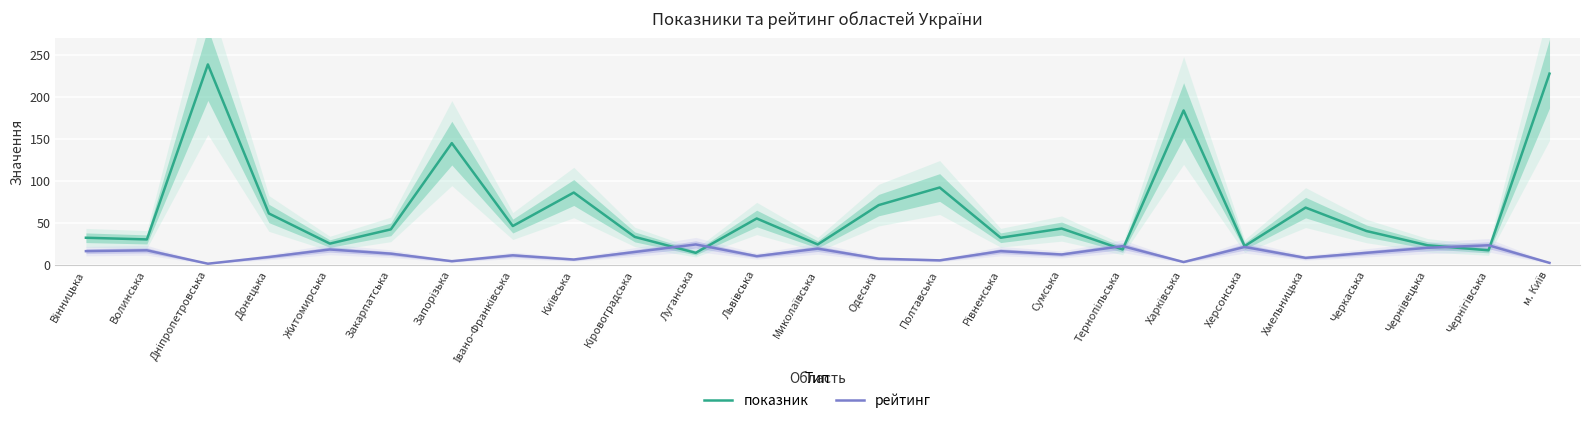

At which label is рейтинг closest to 12?

Сумська